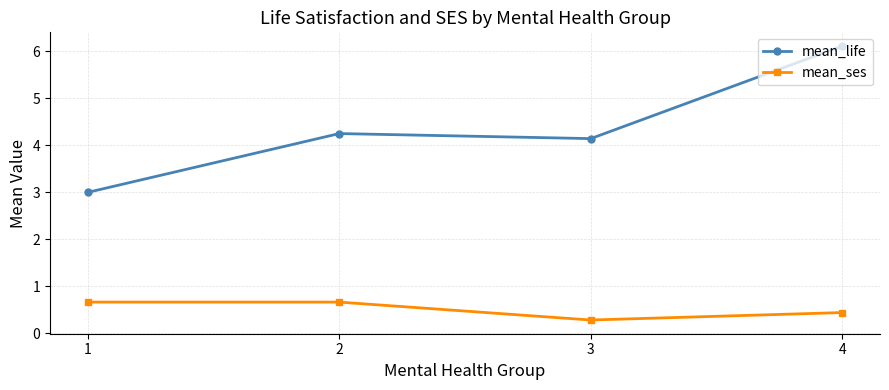

Where is the first local minimum for mean_life?

3